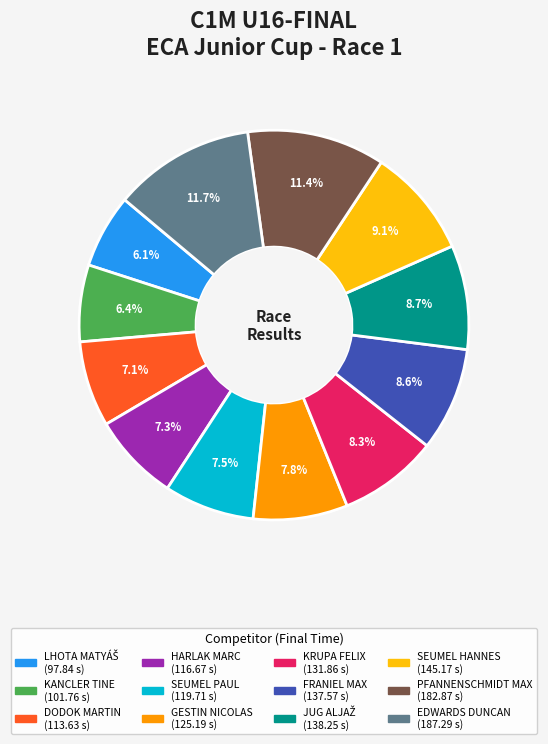

Combined, what portion of the pie is GESTIN NICOLAS and HARLAK MARC?

15.1%